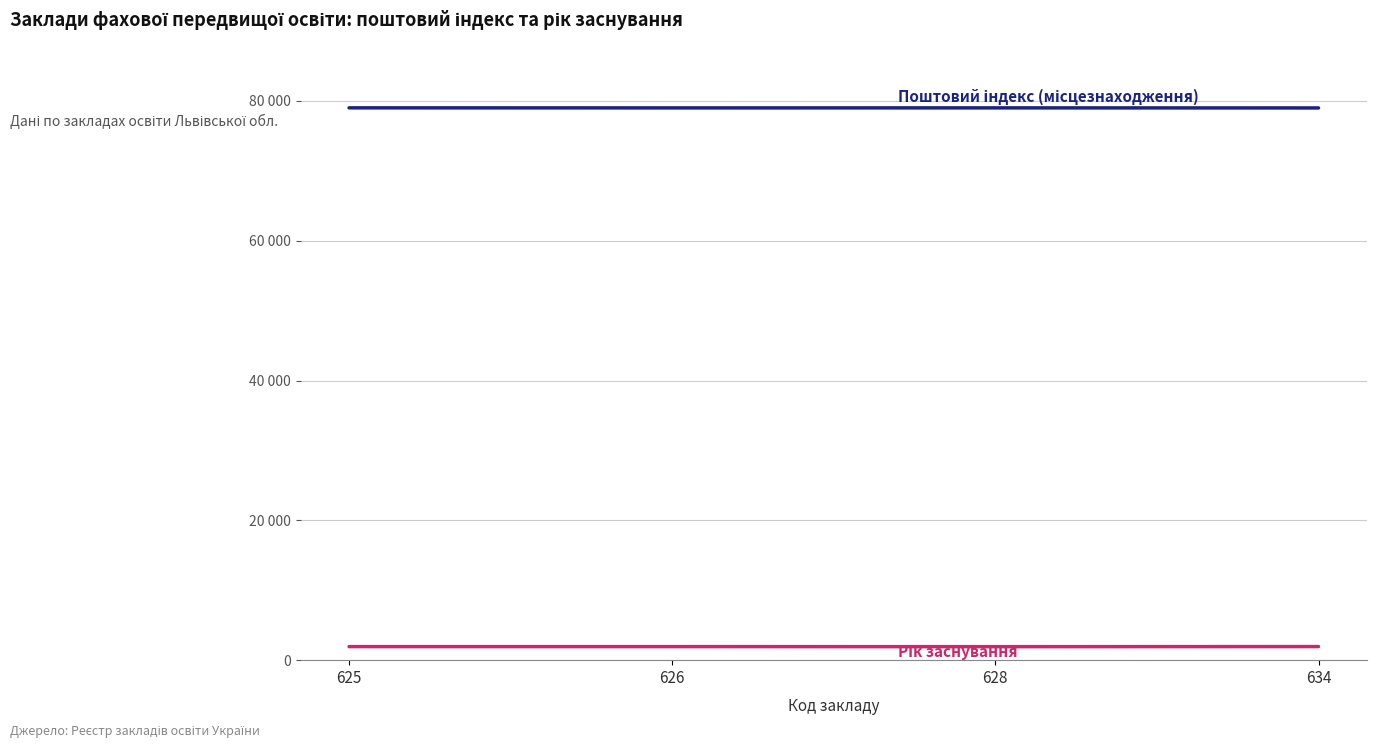

True or false: Рік заснування has a value of 1939 at 625.

True